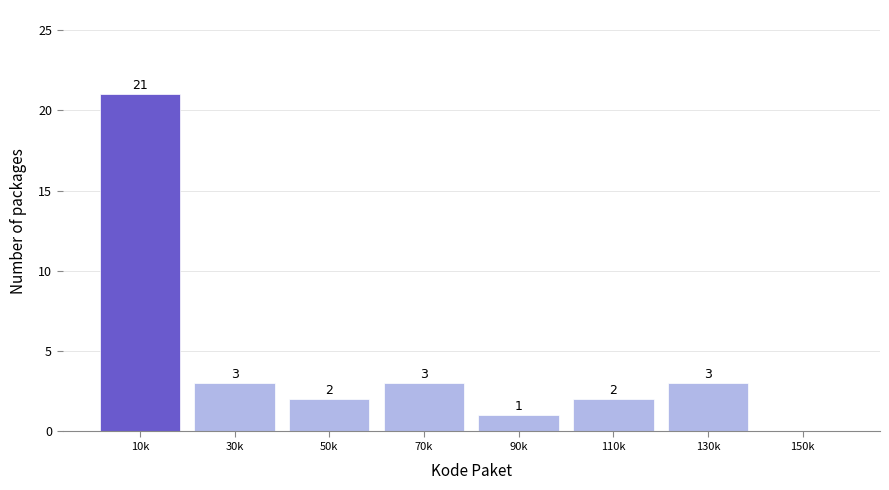

Reading left to right, extract all data points from this chart.

10k=21	30k=3	50k=2	70k=3	90k=1	110k=2	130k=3	150k=0